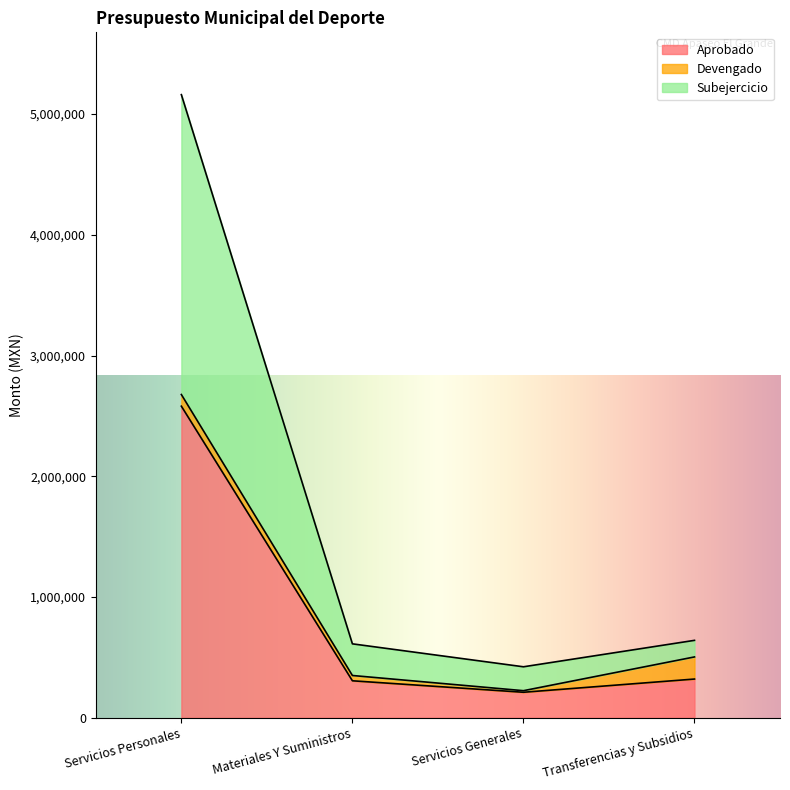

The Subejercicio series shows 640930.0 at Transferencias y Subsidios. True or false?

True